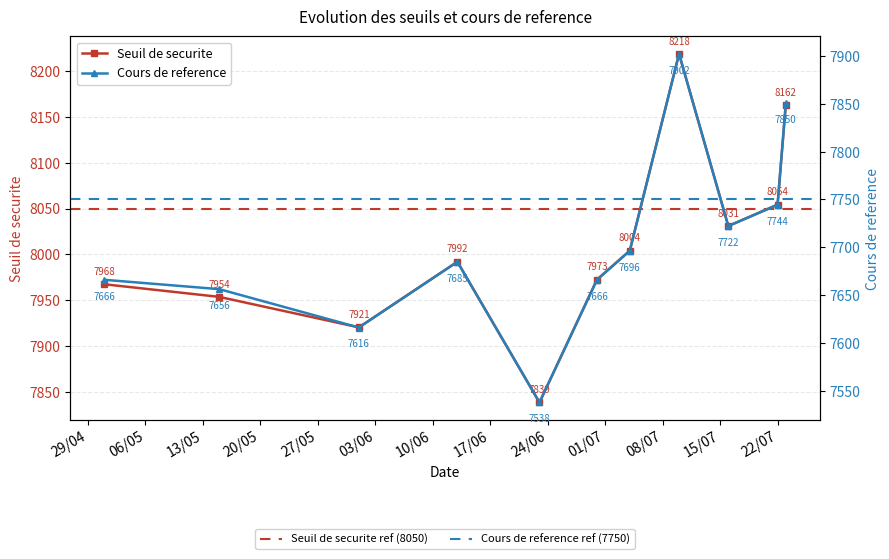

Which series has the largest total across all categories?

Seuil de securite